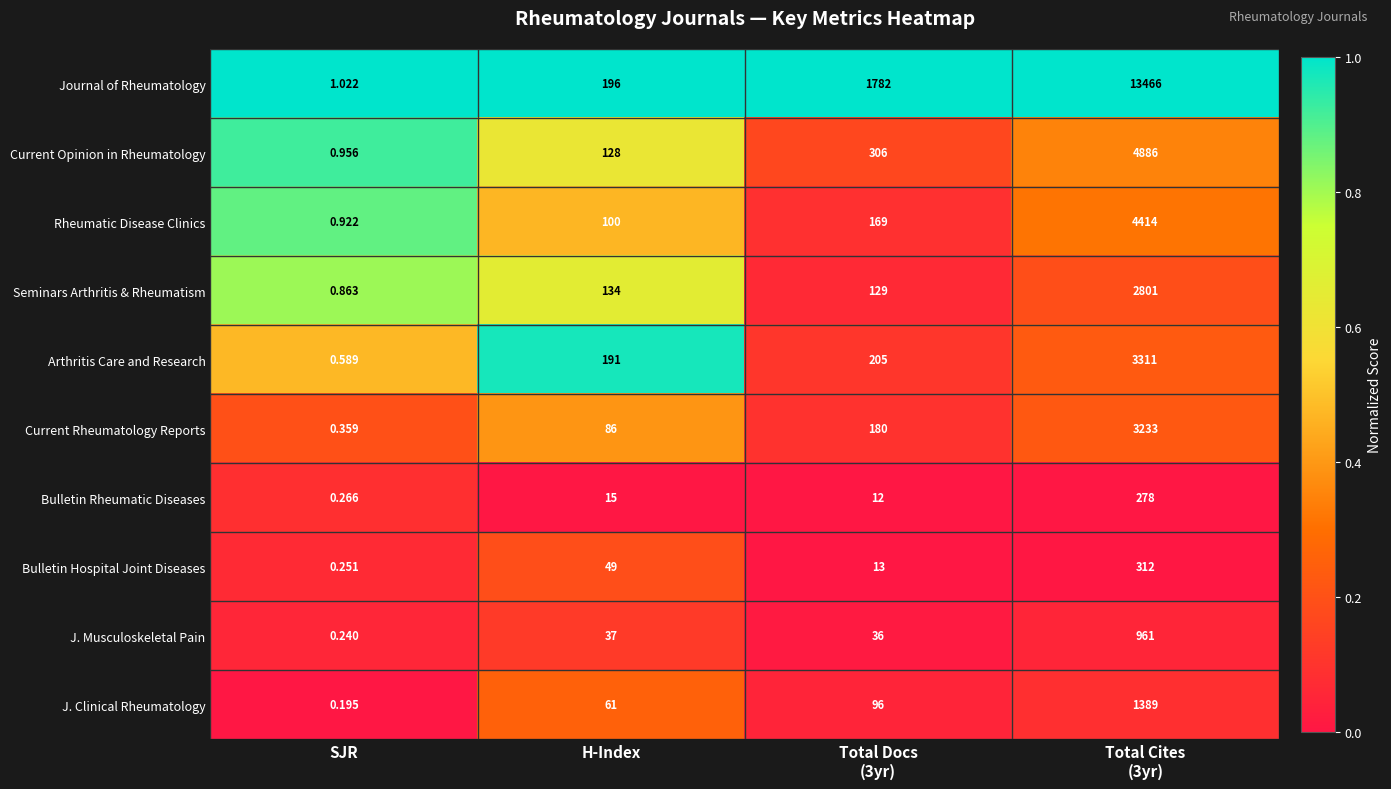

At which category is the sum across all series the highest?

Total Cites
(3yr)